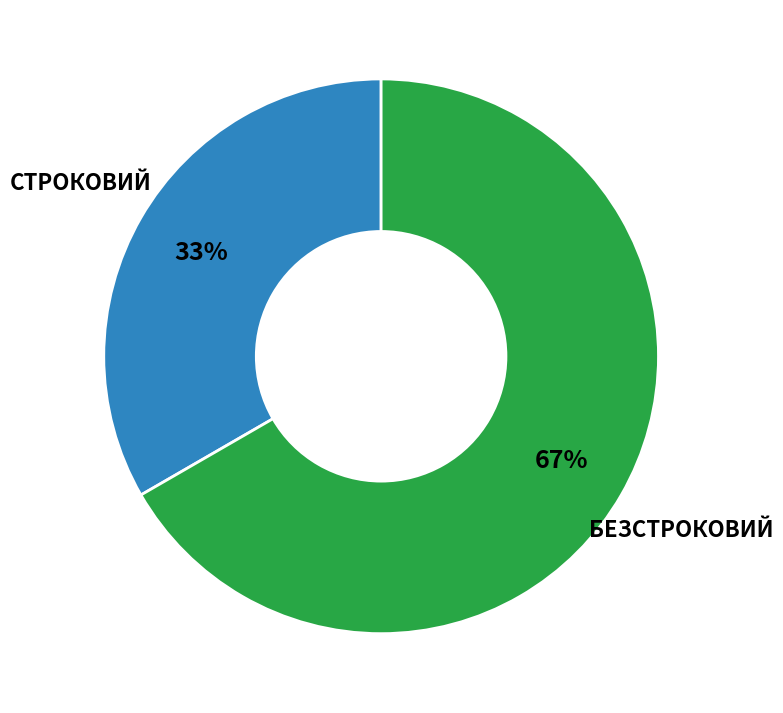

To the nearest percent, what is the average slice percentage?

50%